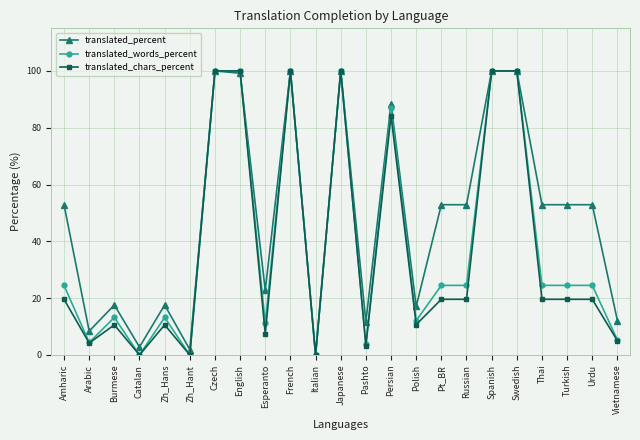

What is the highest value of the translated_percent series?

100.0